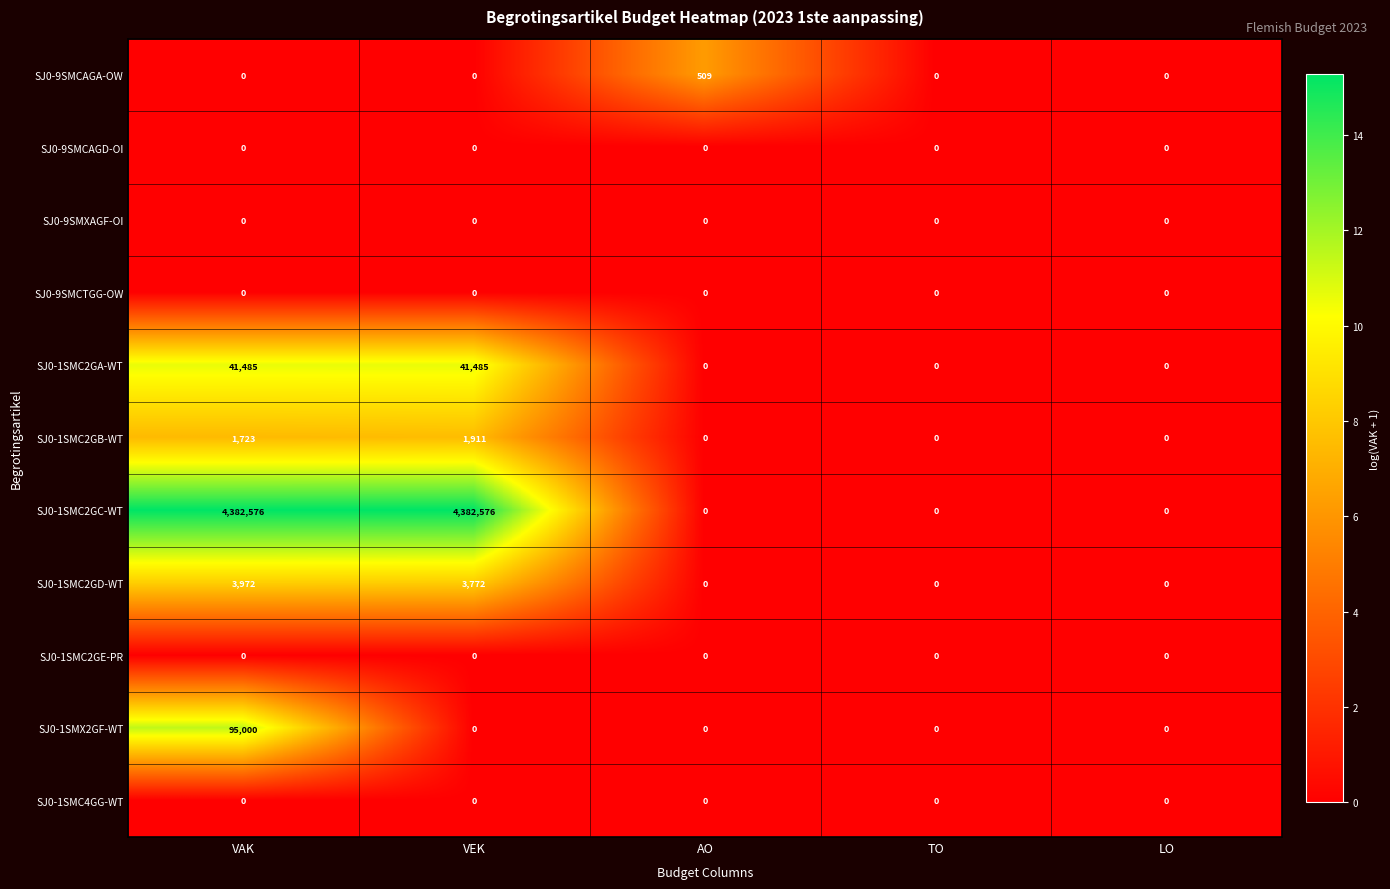

Which series has the largest total across all categories?

SJ0-1SMC2GC-WT